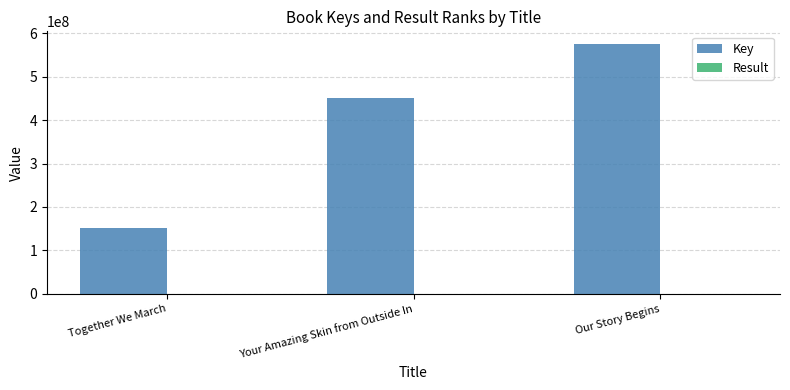

Where is Key nearest to the value 363524874?

Your Amazing Skin from Outside In